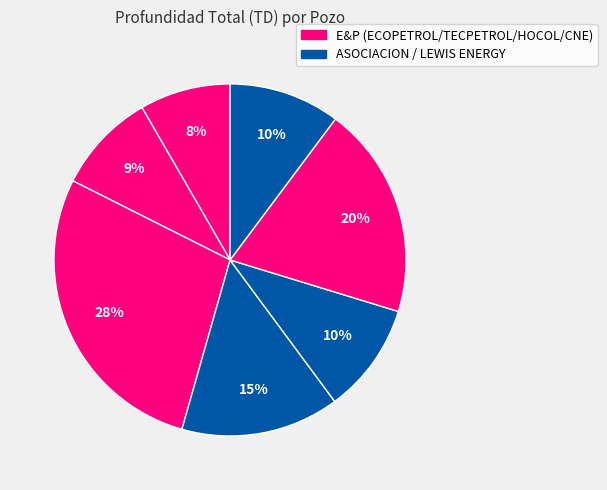

How many segments does this pie chart have?

7